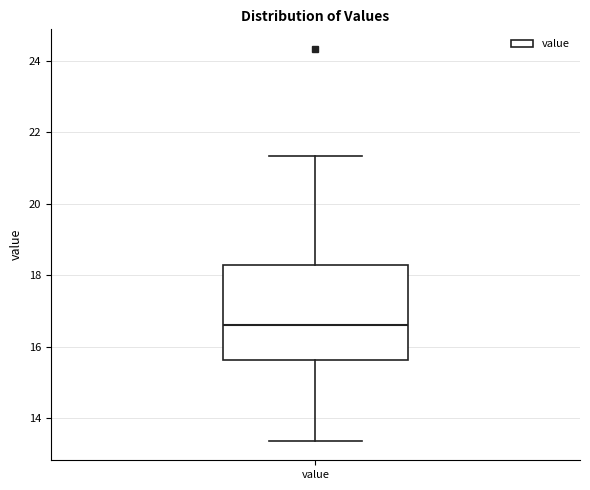

Where is the upper edge of the box for value on the y-axis? The values are not printed on the chart, so give them approximately, as read against the axis.

18.2